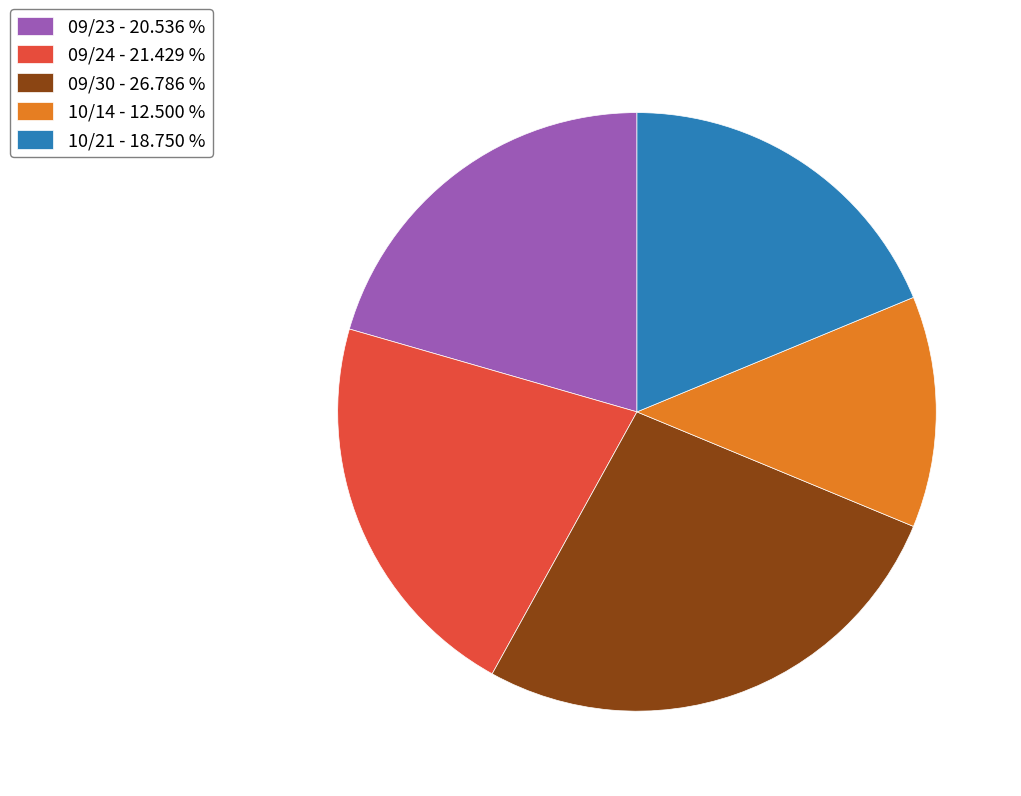

Is there any slice that represents more than half of the pie?

No